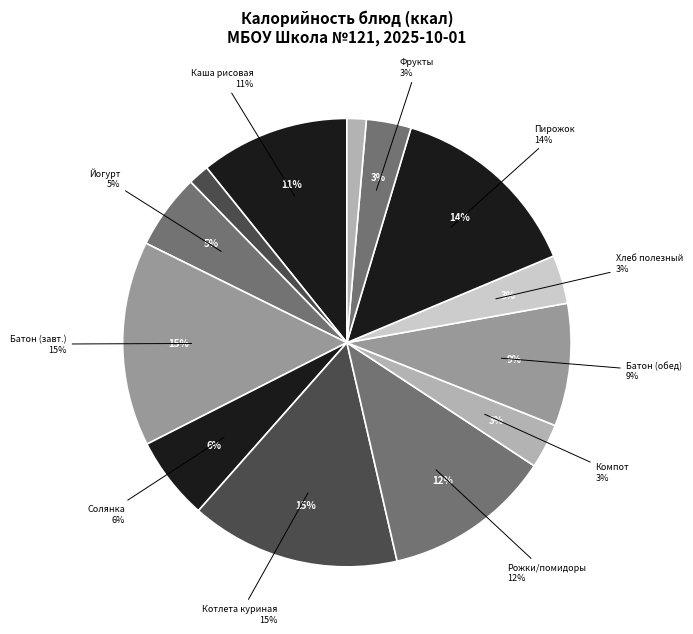

To the nearest percent, what percentage of the pie is Каша молочная рисовая с маслом?

11%